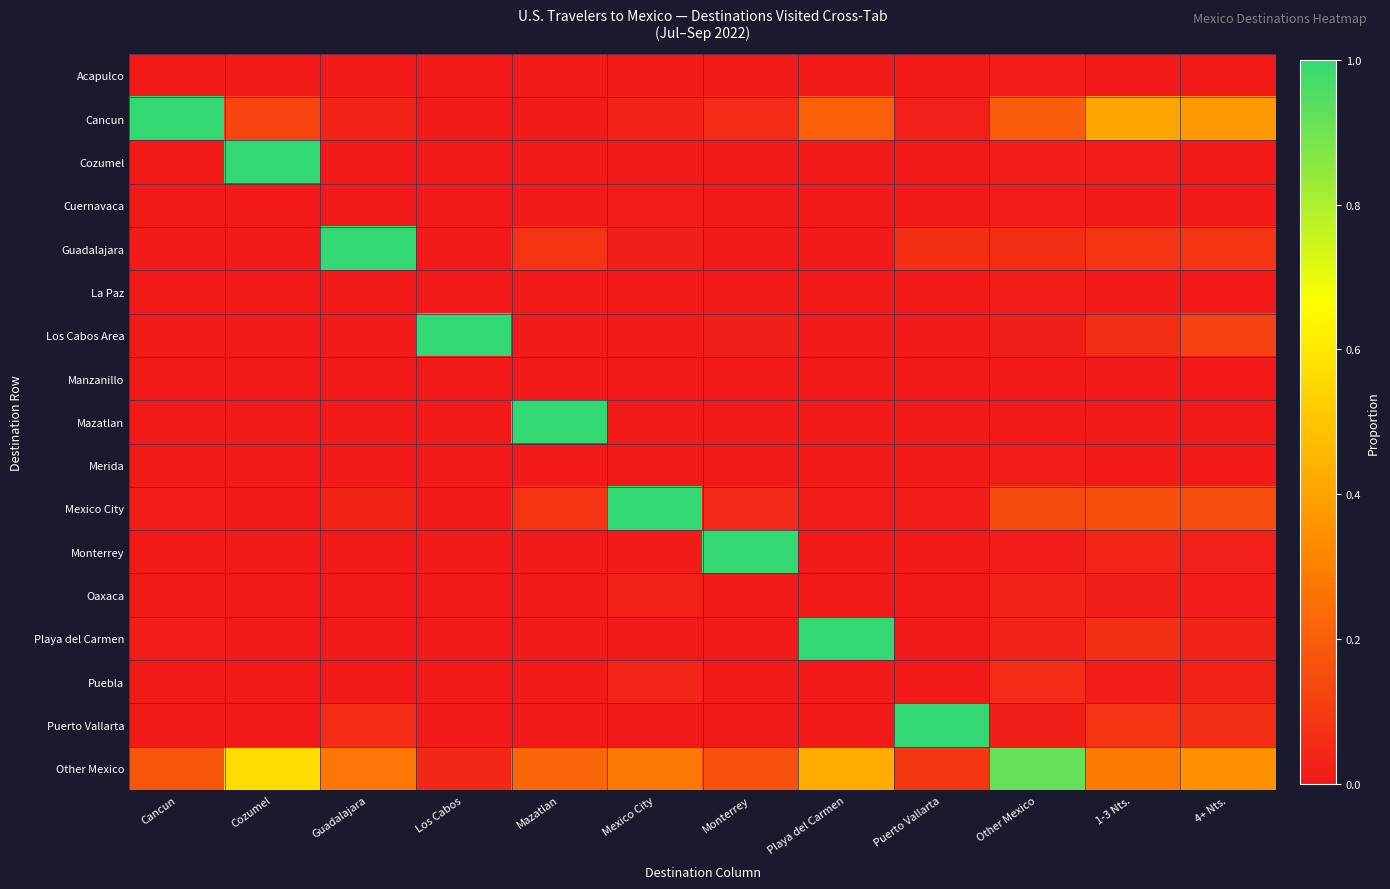

Between Monterrey and Mexico City, which is larger?

Mexico City